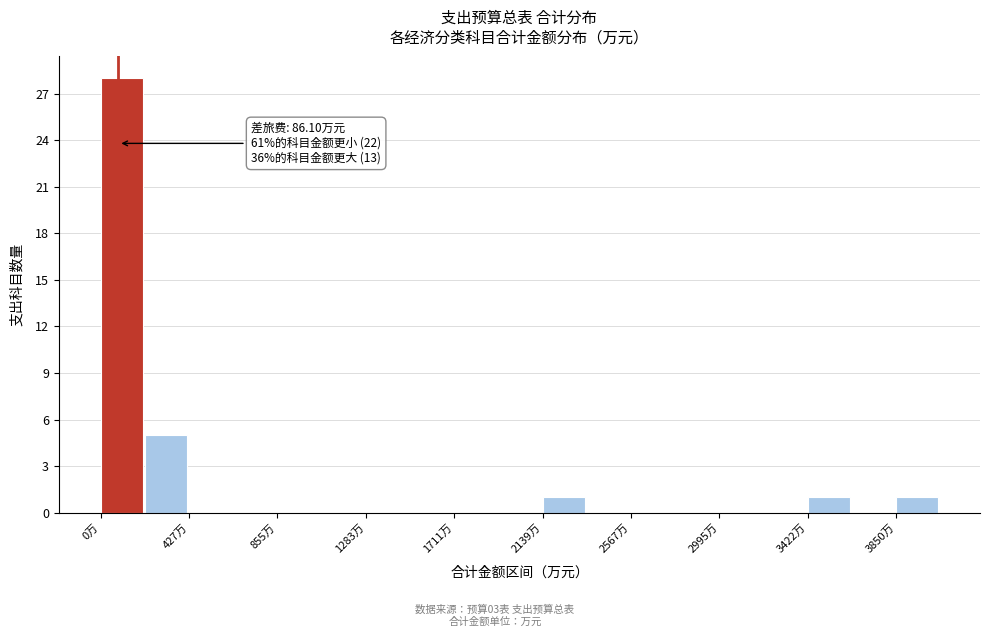

Over which range of the x-axis is the bar tallest?

0 to 200